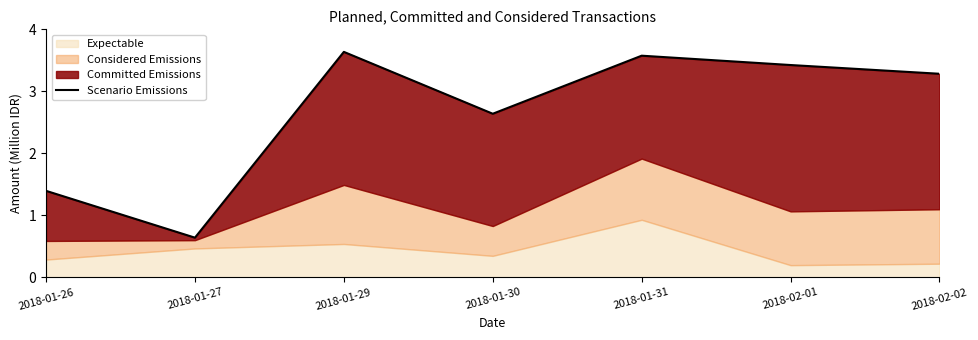

The chart shows a value of 0.6 at 2018-01-27. True or false?

True